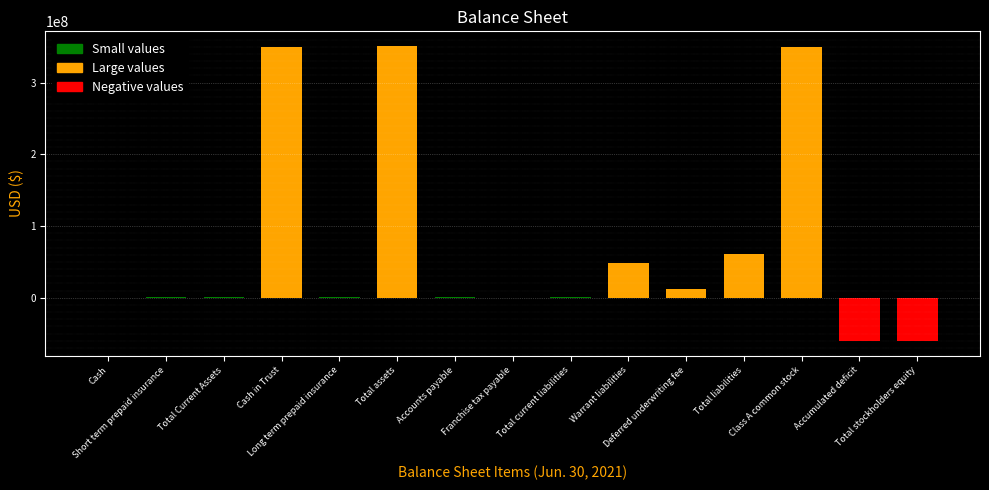

Does the chart contain stacked bars?

No